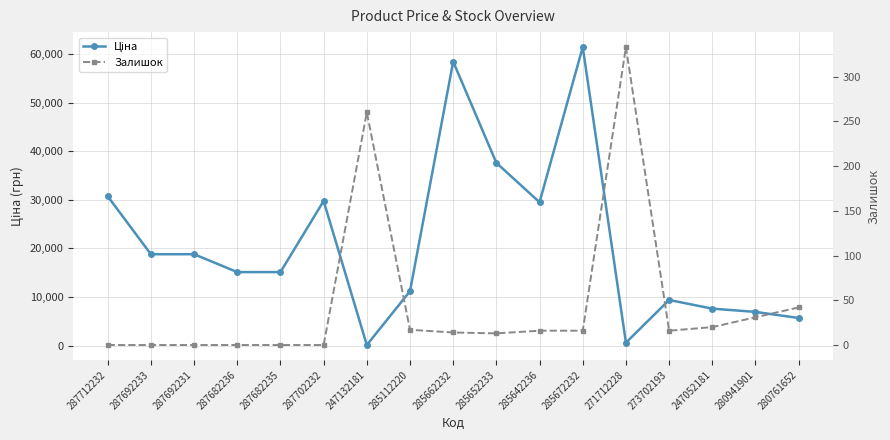

Which series has the largest range (max minus min)?

Ціна